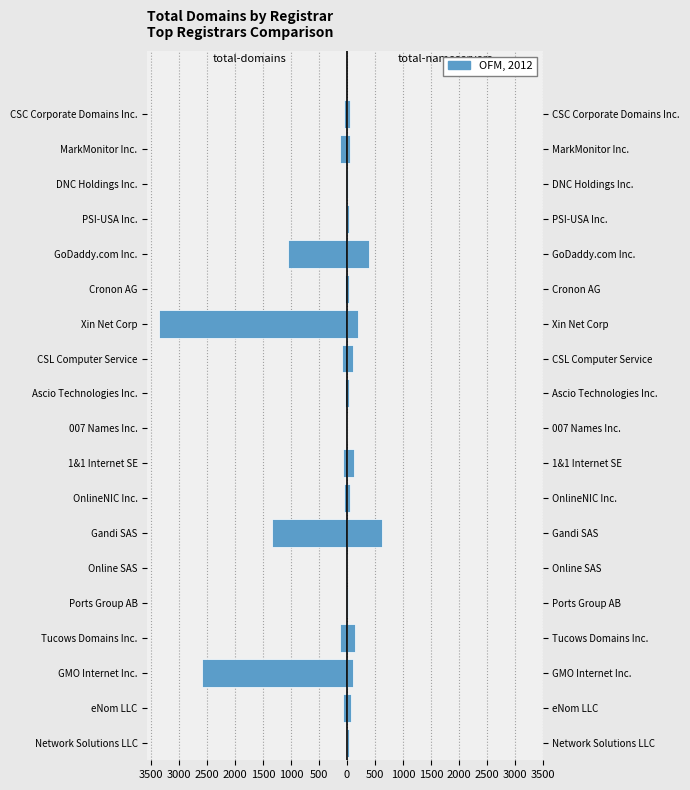

What is the average value of the total-domains series?

-479